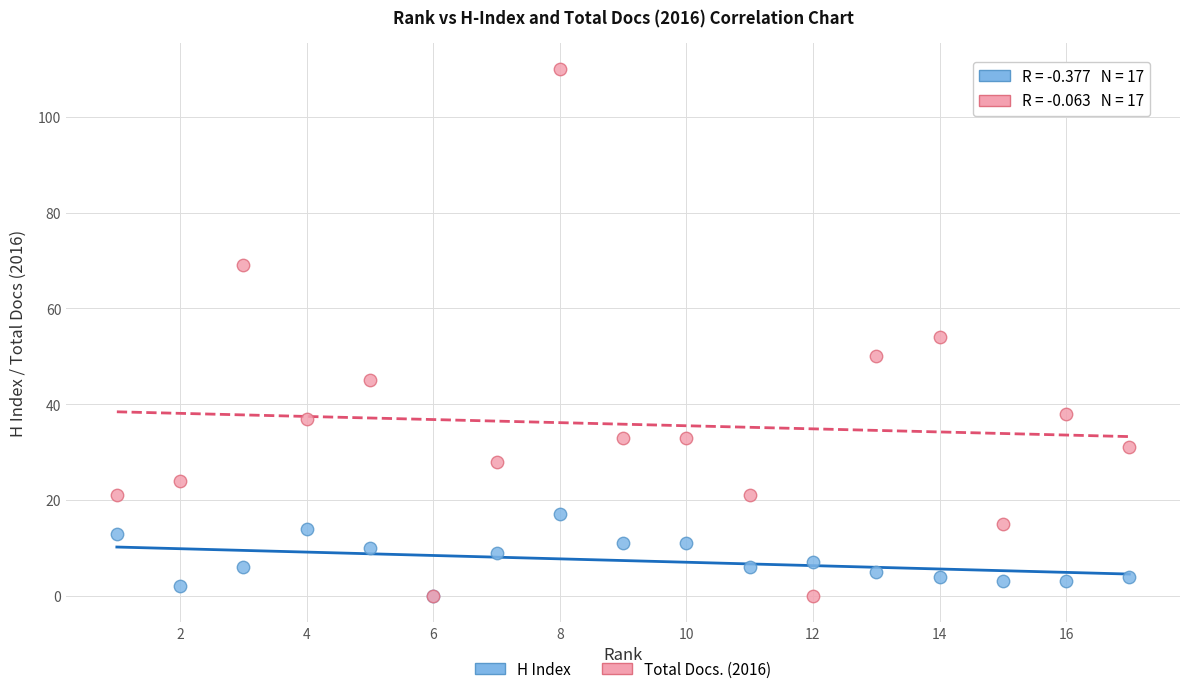

Which series has the widest spread of Y values?

Total Docs. (2016)